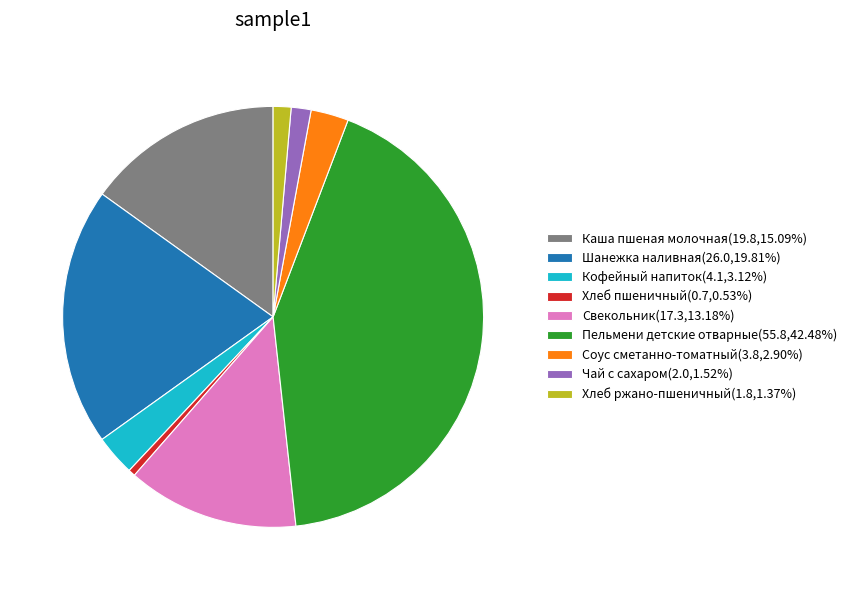

How many slices are in this pie chart?

9